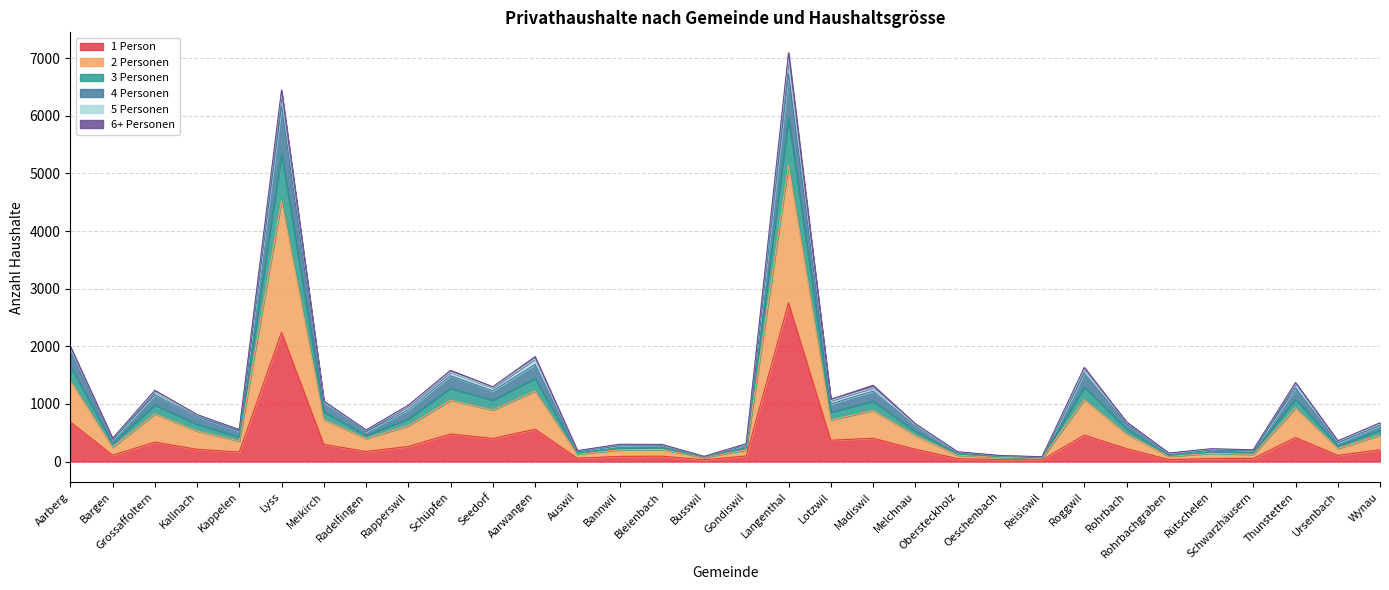

What is the difference between the highest and lowest values at Kappelen?

388